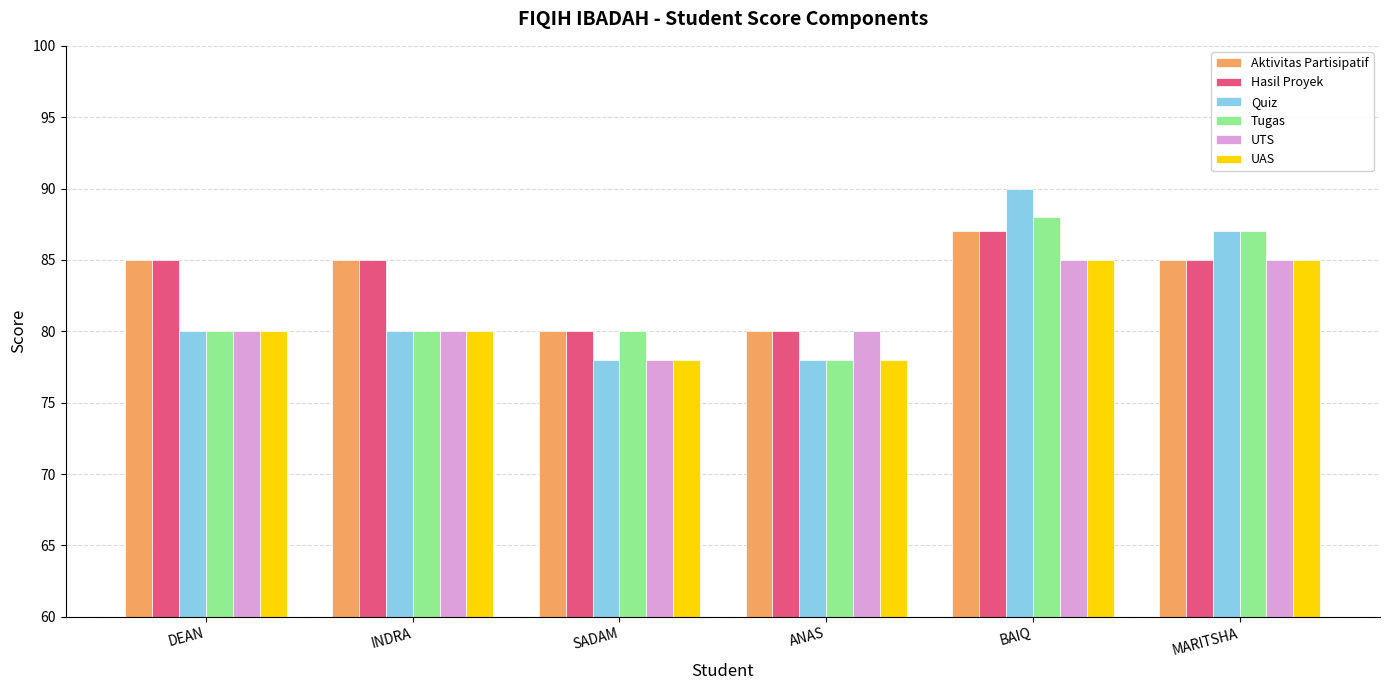

What is the total value across all series at BAIQ?

522